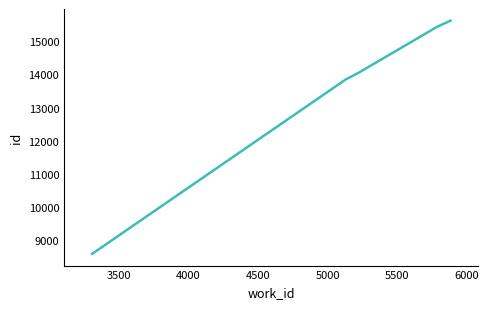

What is the average value?

13509